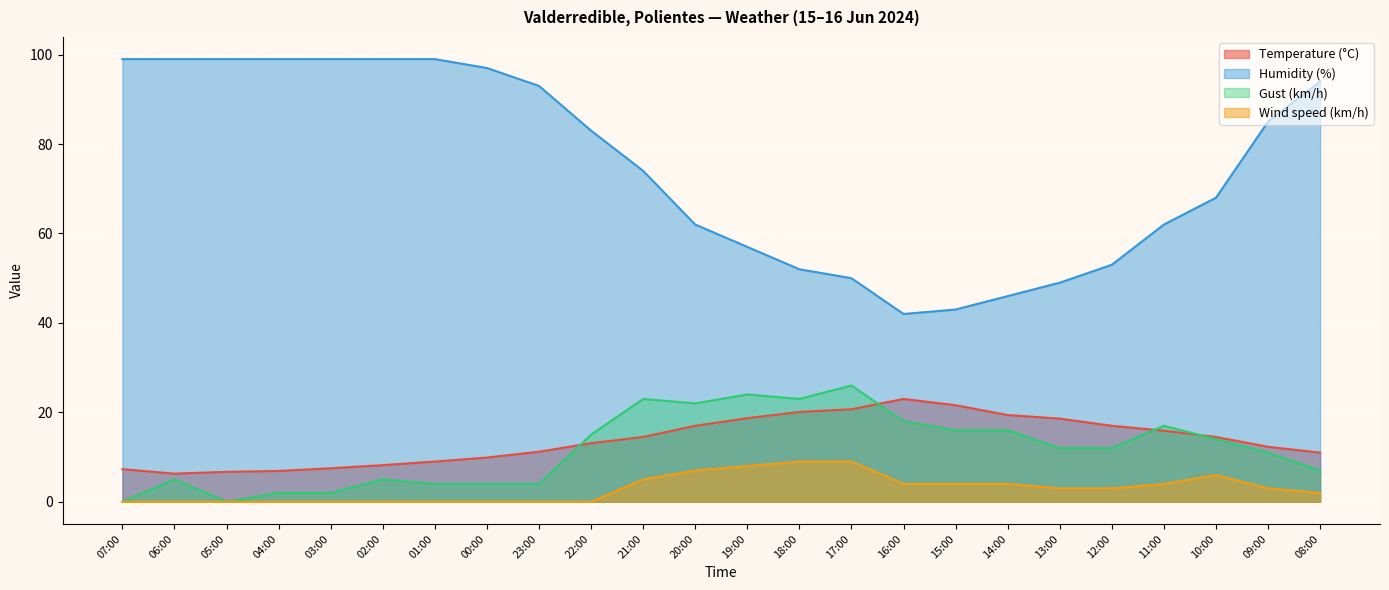

What is the difference between the Humidity (%) values at 18:00 and 19:00?

5.0